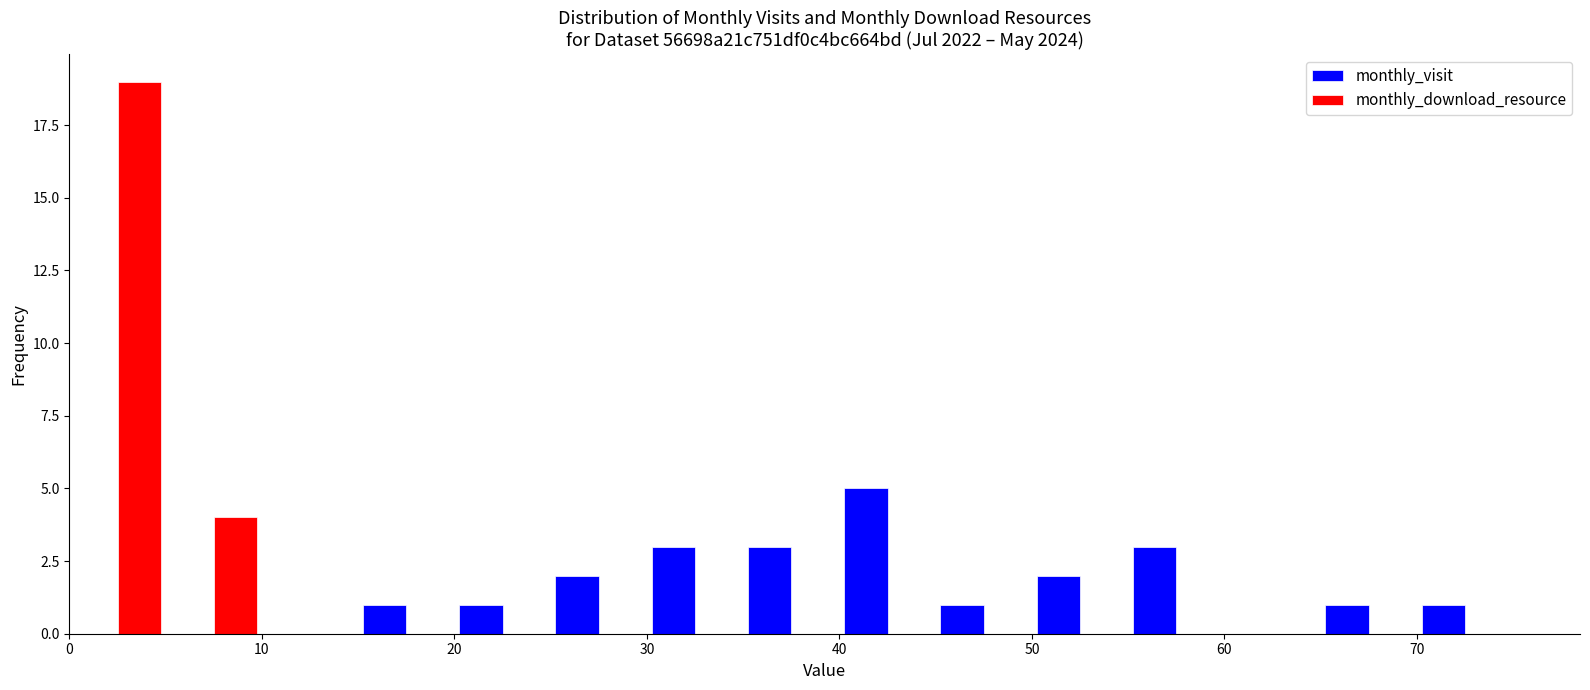

What is the height of the monthly_download_resource bar covering 0 to 5 on the x-axis? The values are not printed on the chart, so give them approximately, as read against the axis.

19